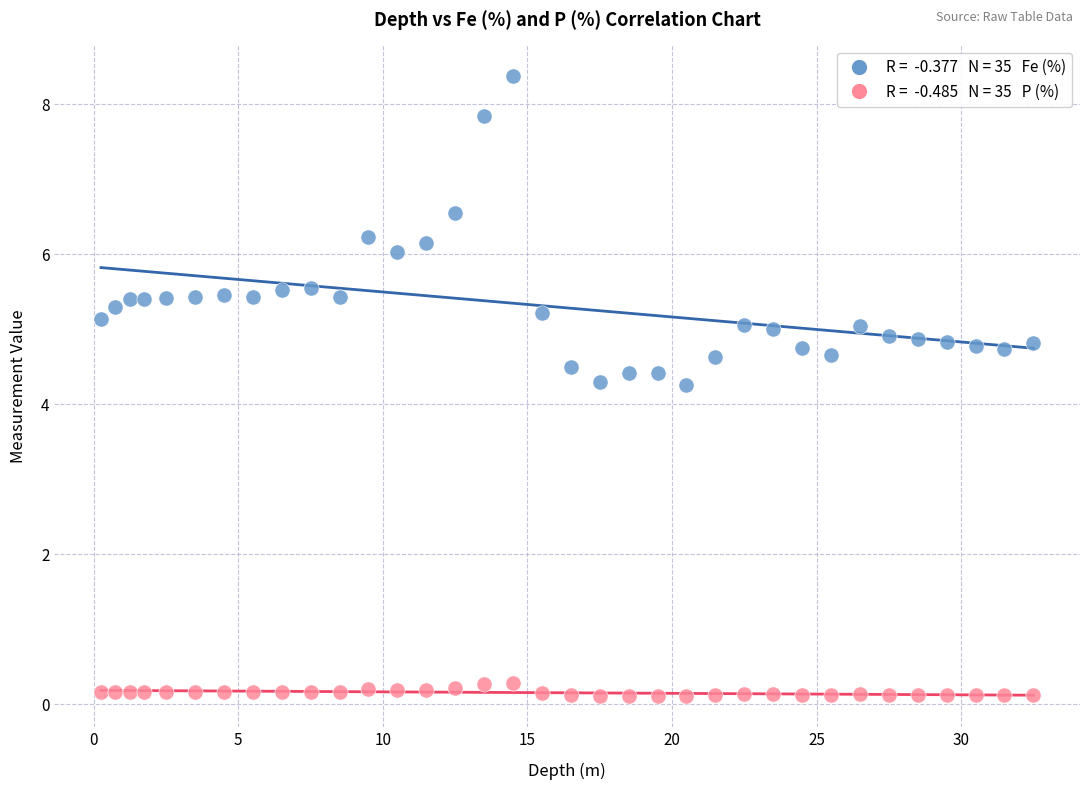

Across all data points, what is the range of Y values (max minus min)?

8.3